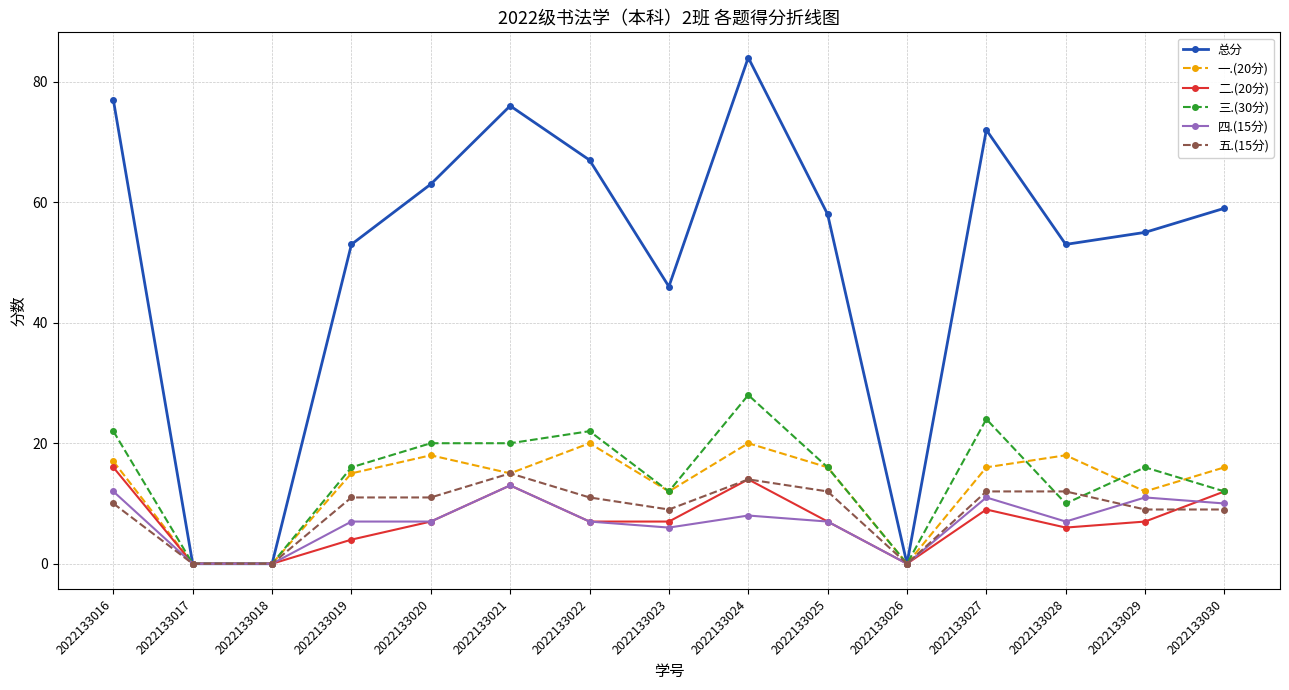

Which label corresponds to the largest value in the chart?

2022133024